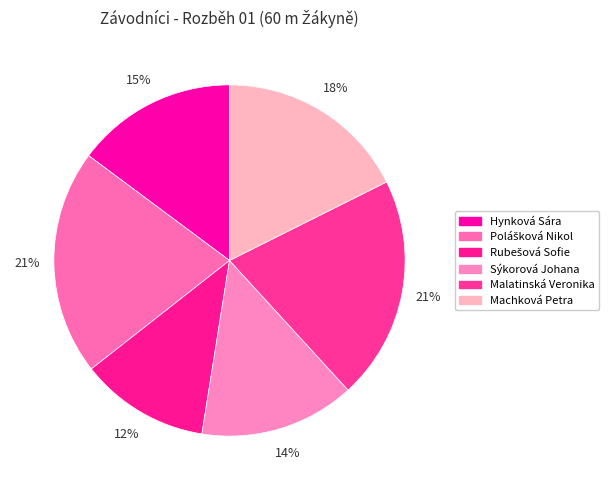

How many segments does this pie chart have?

6